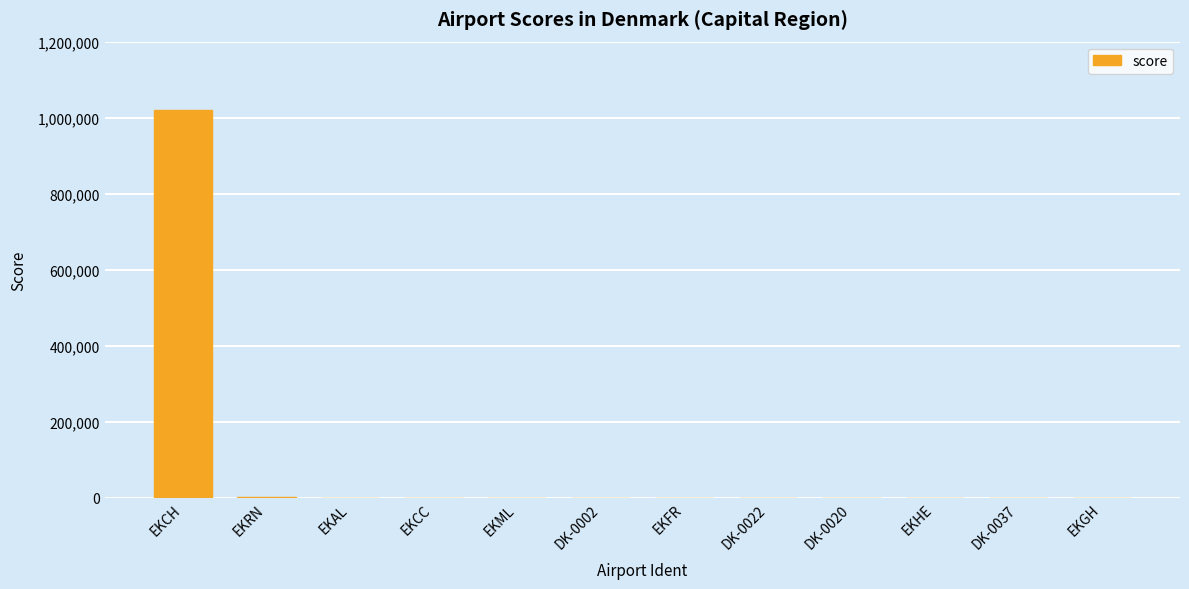

What is the sum of all values?

1021275